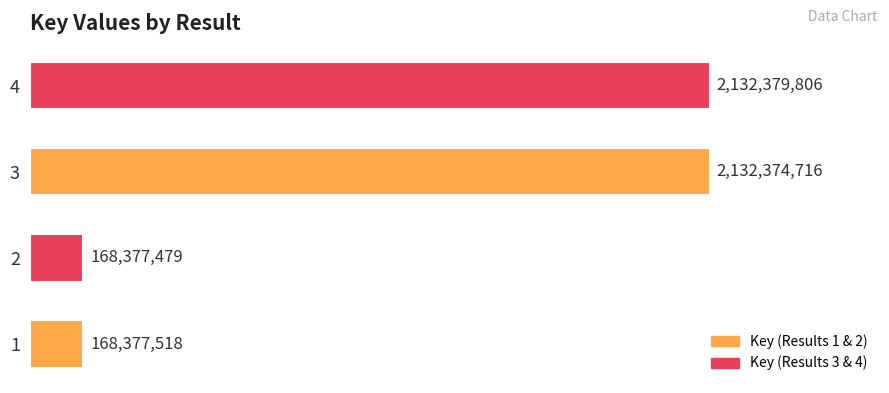

Which label corresponds to the smallest value in the chart?

2